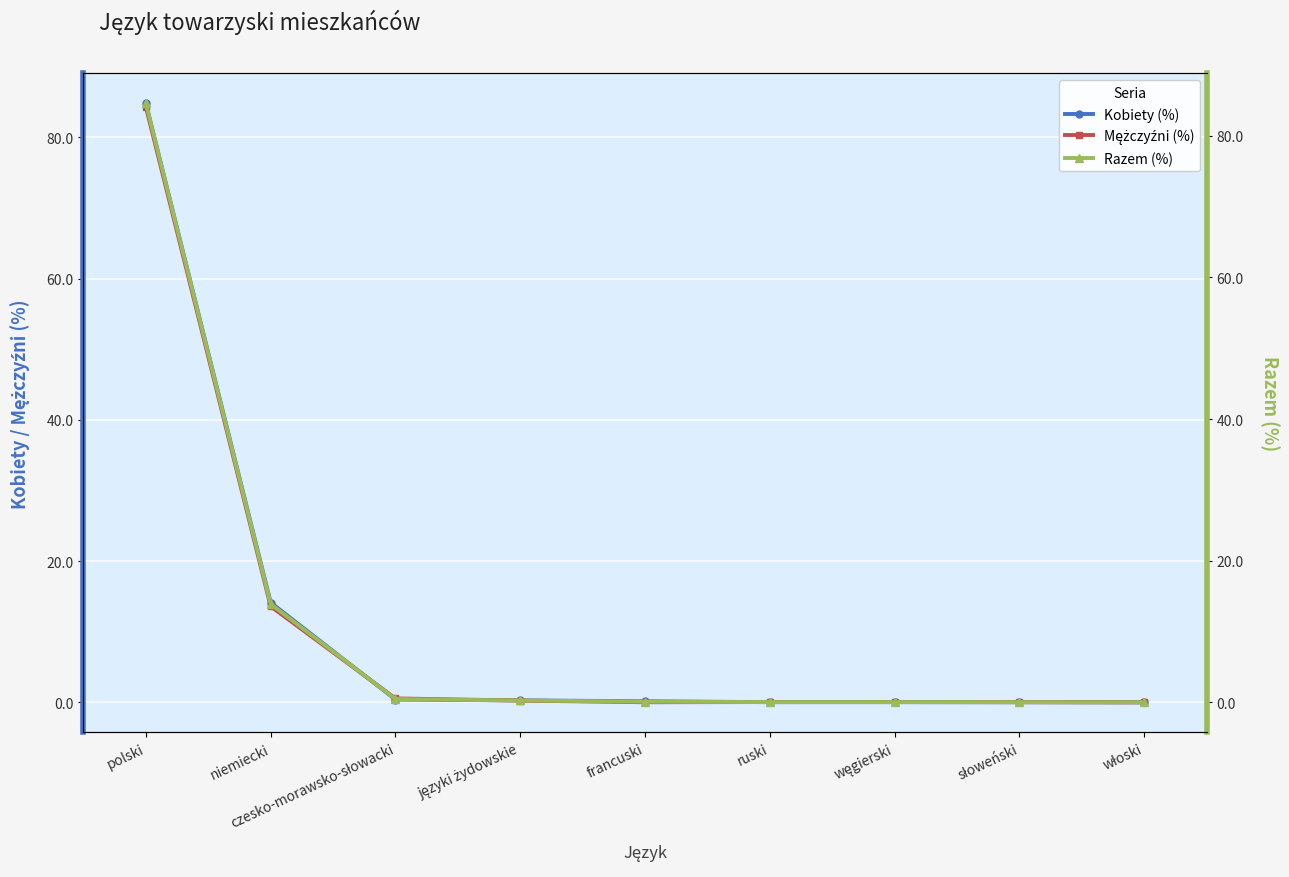

What is the sum of all Kobiety (%) values?

100.0